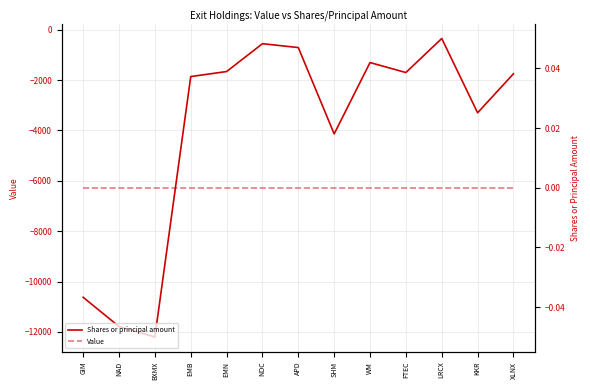

At which category does Shares or principal amount reach its first local peak?

NOC